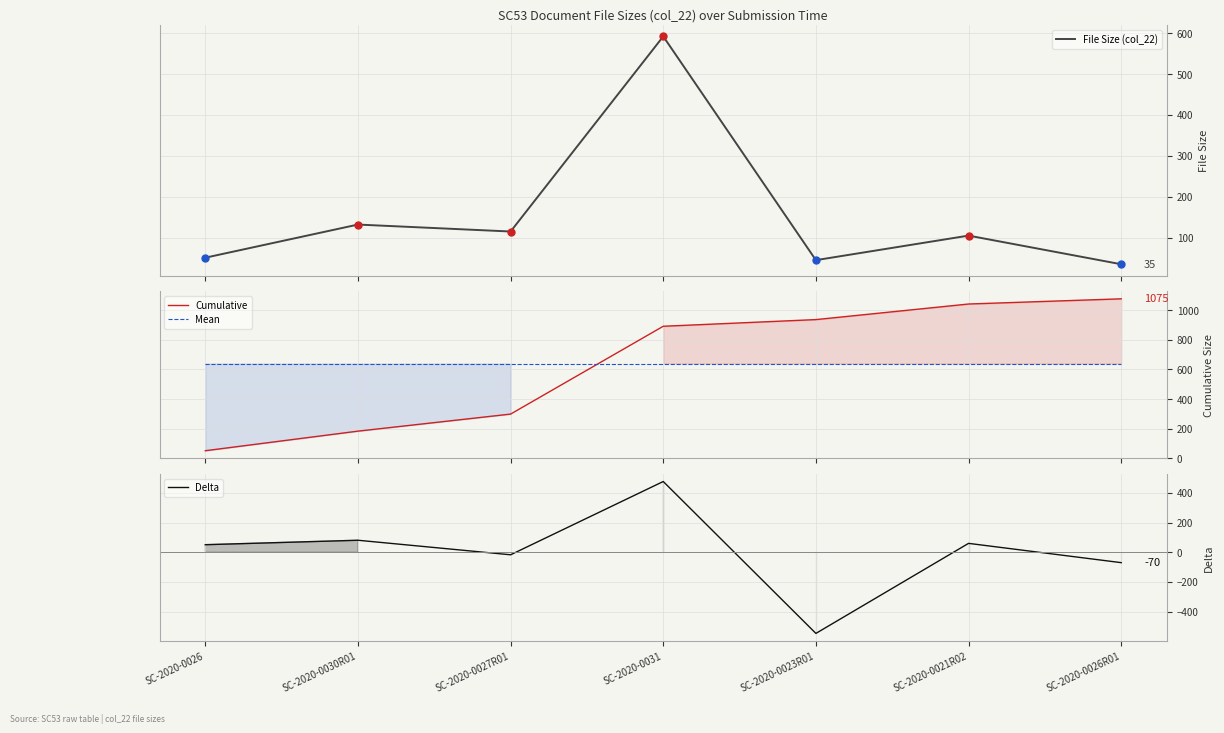

Where do Cumulative and Mean first cross each other?

SC-2020-0027R01 and SC-2020-0031